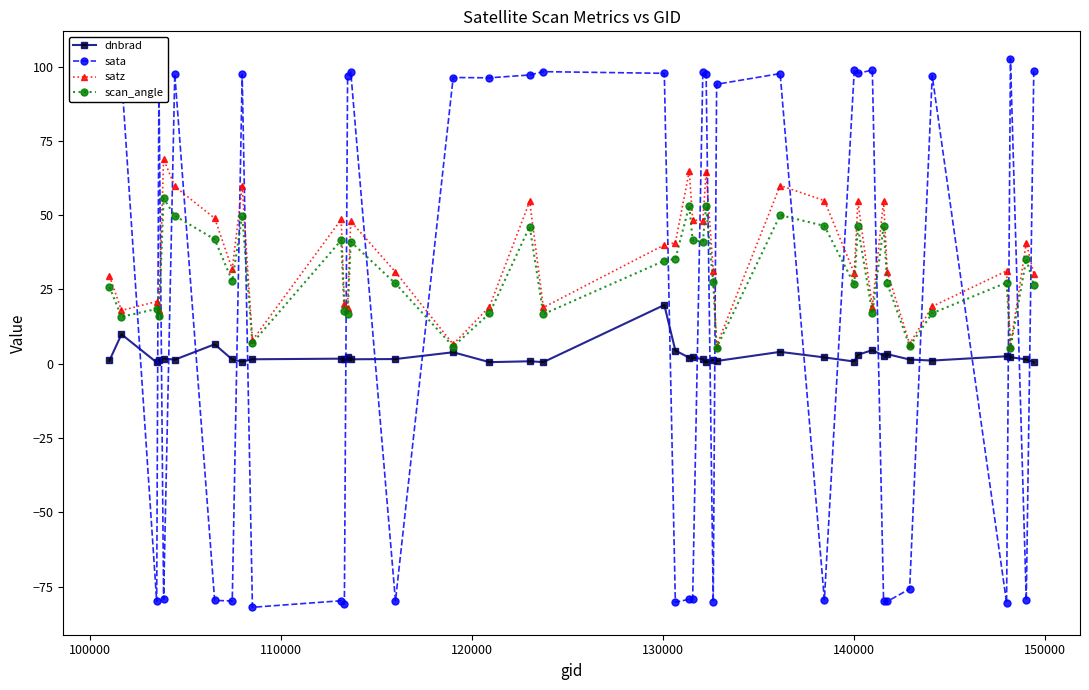

What is the value of the sata point at the 39th from the left?

-79.7